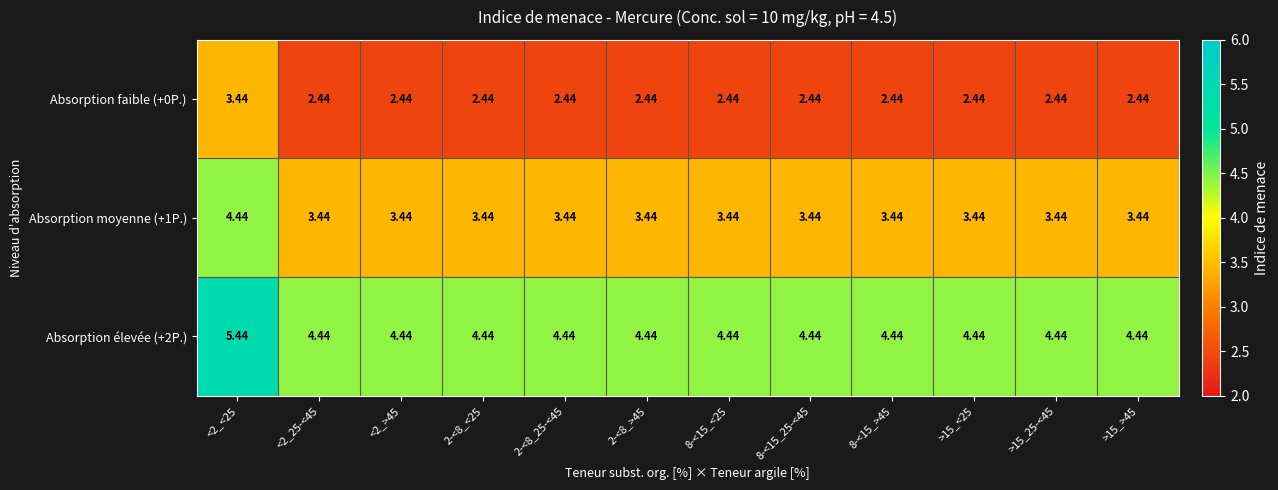

What is the total value across all series at 2-<8_<25?

10.3